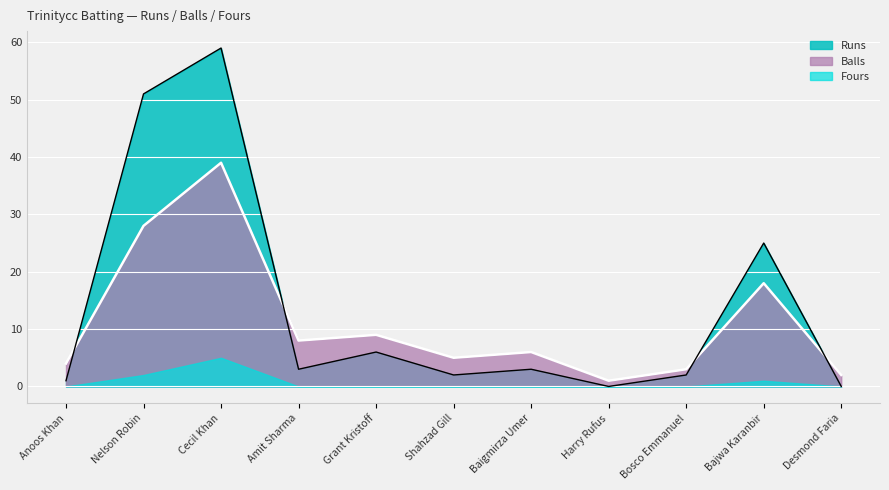

What is the sum of all Runs values?

152